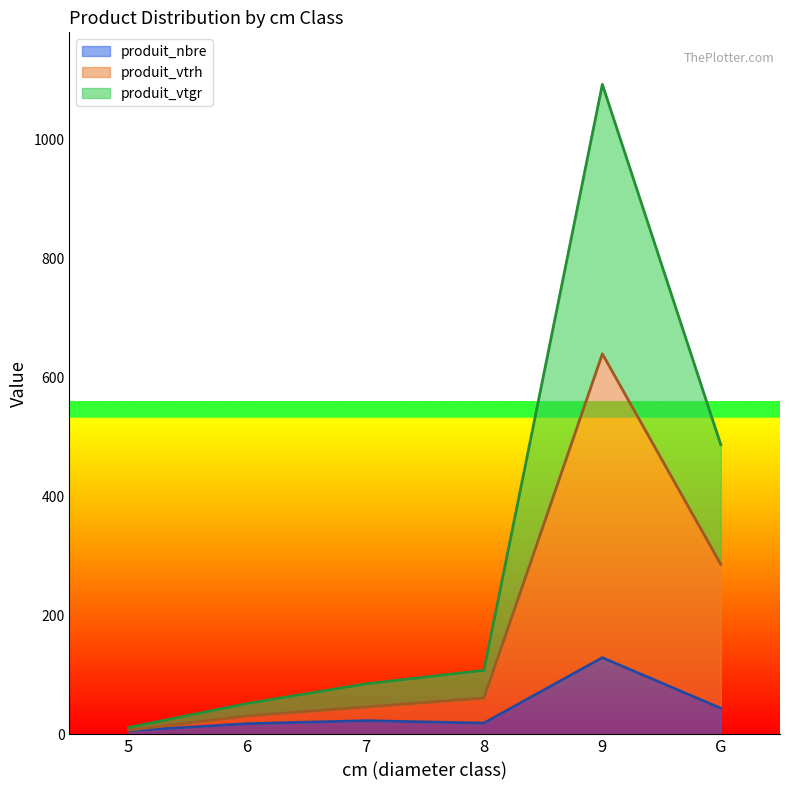

Count the number of data series in this chart.

3